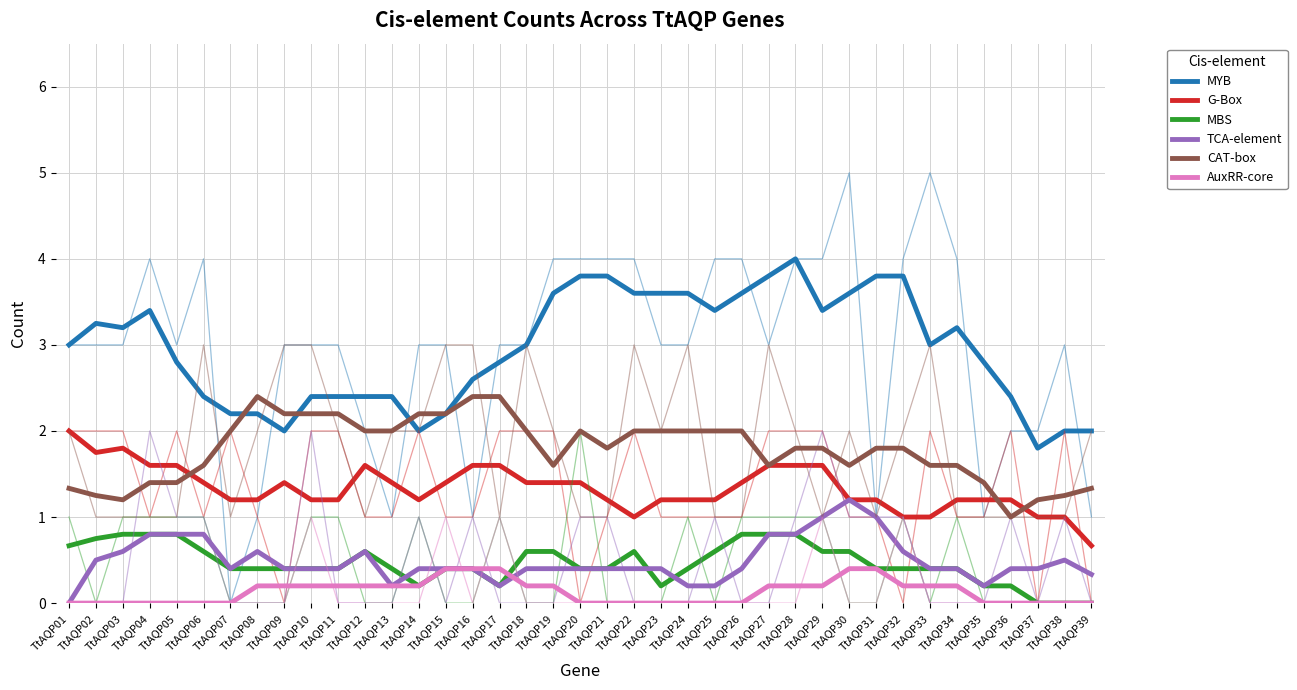

Which category has the lowest value in the CAT-box series?

TtAQP36